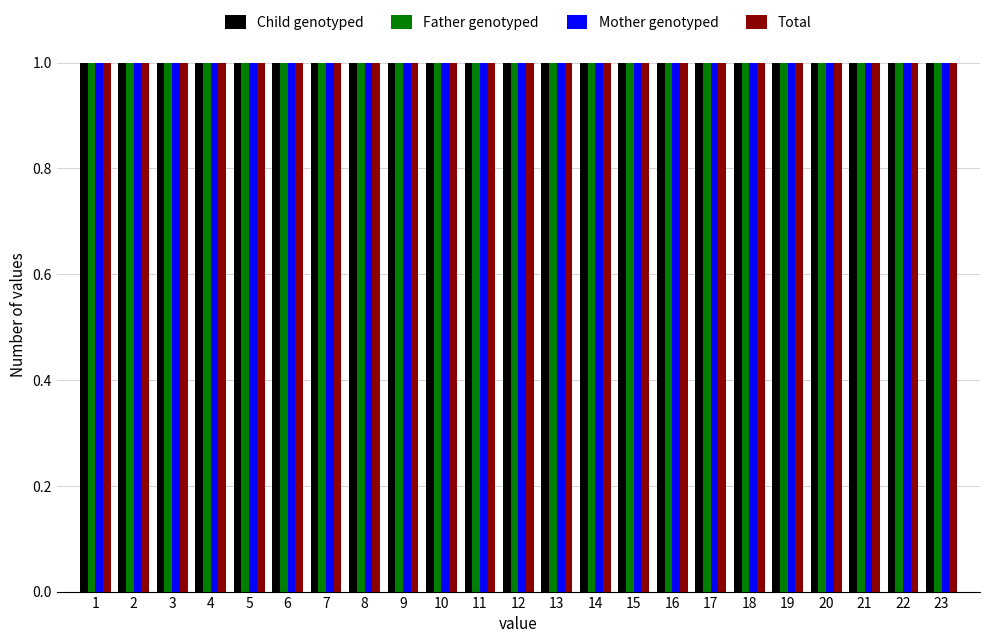

Reading left to right, transcribe this chart: for each range on the x-axis, give the height of each series' bar. The values are not printed on the chart, so give them approximately, as read against the axis.

0.5 to 1.5: Child genotyped=1	Father genotyped=1	Mother genotyped=1	Total=1
1.5 to 2.5: Child genotyped=1	Father genotyped=1	Mother genotyped=1	Total=1
2.5 to 3.5: Child genotyped=1	Father genotyped=1	Mother genotyped=1	Total=1
3.5 to 4.5: Child genotyped=1	Father genotyped=1	Mother genotyped=1	Total=1
4.5 to 5.5: Child genotyped=1	Father genotyped=1	Mother genotyped=1	Total=1
5.5 to 6.5: Child genotyped=1	Father genotyped=1	Mother genotyped=1	Total=1
6.5 to 7.5: Child genotyped=1	Father genotyped=1	Mother genotyped=1	Total=1
7.5 to 8.5: Child genotyped=1	Father genotyped=1	Mother genotyped=1	Total=1
8.5 to 9.5: Child genotyped=1	Father genotyped=1	Mother genotyped=1	Total=1
9.5 to 10.5: Child genotyped=1	Father genotyped=1	Mother genotyped=1	Total=1
10.5 to 11.5: Child genotyped=1	Father genotyped=1	Mother genotyped=1	Total=1
11.5 to 12.5: Child genotyped=1	Father genotyped=1	Mother genotyped=1	Total=1
12.5 to 13.5: Child genotyped=1	Father genotyped=1	Mother genotyped=1	Total=1
13.5 to 14.5: Child genotyped=1	Father genotyped=1	Mother genotyped=1	Total=1
14.5 to 15.5: Child genotyped=1	Father genotyped=1	Mother genotyped=1	Total=1
15.5 to 16.5: Child genotyped=1	Father genotyped=1	Mother genotyped=1	Total=1
16.5 to 17.5: Child genotyped=1	Father genotyped=1	Mother genotyped=1	Total=1
17.5 to 18.5: Child genotyped=1	Father genotyped=1	Mother genotyped=1	Total=1
18.5 to 19.5: Child genotyped=1	Father genotyped=1	Mother genotyped=1	Total=1
19.5 to 20.5: Child genotyped=1	Father genotyped=1	Mother genotyped=1	Total=1
20.5 to 21.5: Child genotyped=1	Father genotyped=1	Mother genotyped=1	Total=1
21.5 to 22.5: Child genotyped=1	Father genotyped=1	Mother genotyped=1	Total=1
22.5 to 23.5: Child genotyped=1	Father genotyped=1	Mother genotyped=1	Total=1